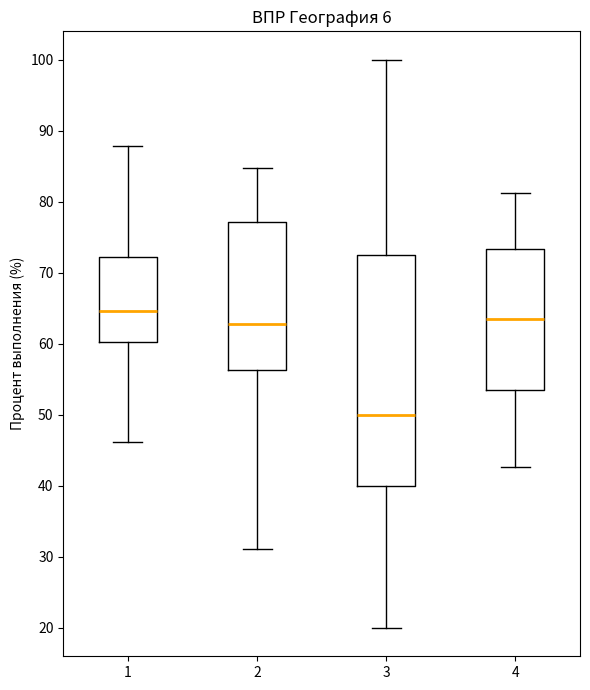

Reading left to right, transcribe this box plot: for each box, give where its median line is, the range the box spans, and where its two whiskers end, as read against the y-axis. The values are not printed on the chart, so give them approximately, as read against the axis.

1: median 65, box 60 to 72, whiskers 46 to 88
2: median 63, box 56 to 77, whiskers 31 to 85
3: median 50, box 40 to 73, whiskers 20 to 100
4: median 63, box 53 to 73, whiskers 43 to 81